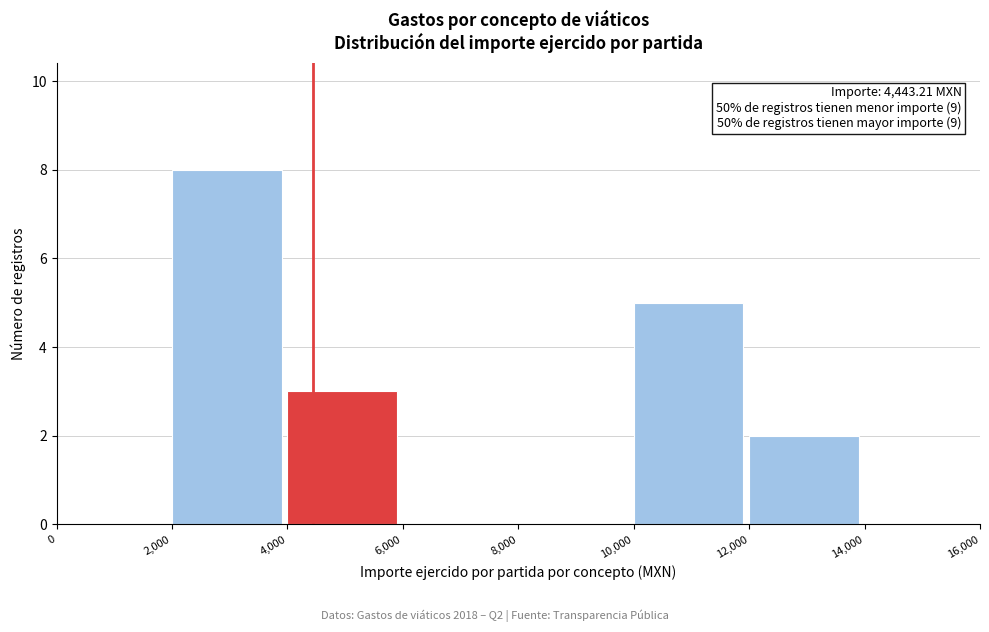

Over which range of the x-axis is the bar tallest?

2,000 to 4,000